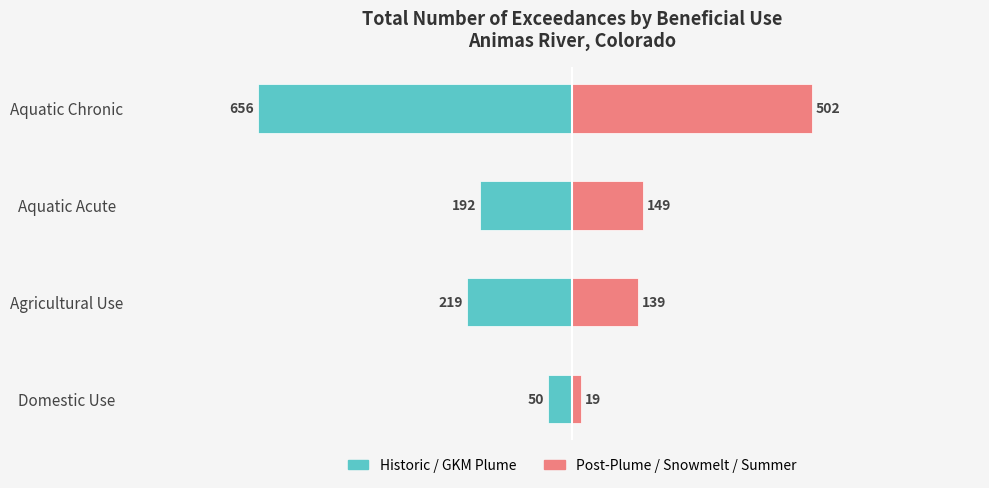

What is the difference between the maximum and minimum values in the Historic / GKM Plume series?

606